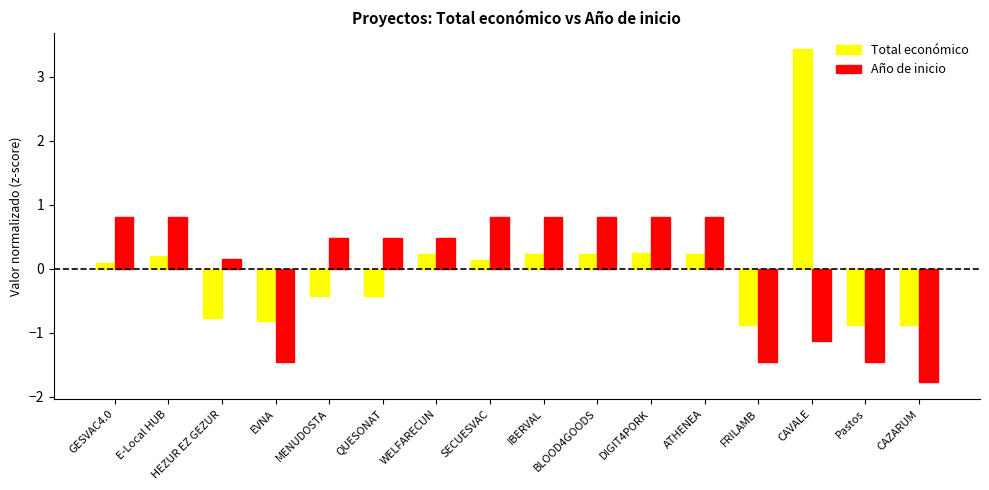

What is the difference between the Año de inicio values at QUESONAT and FRILAMB?

1.9